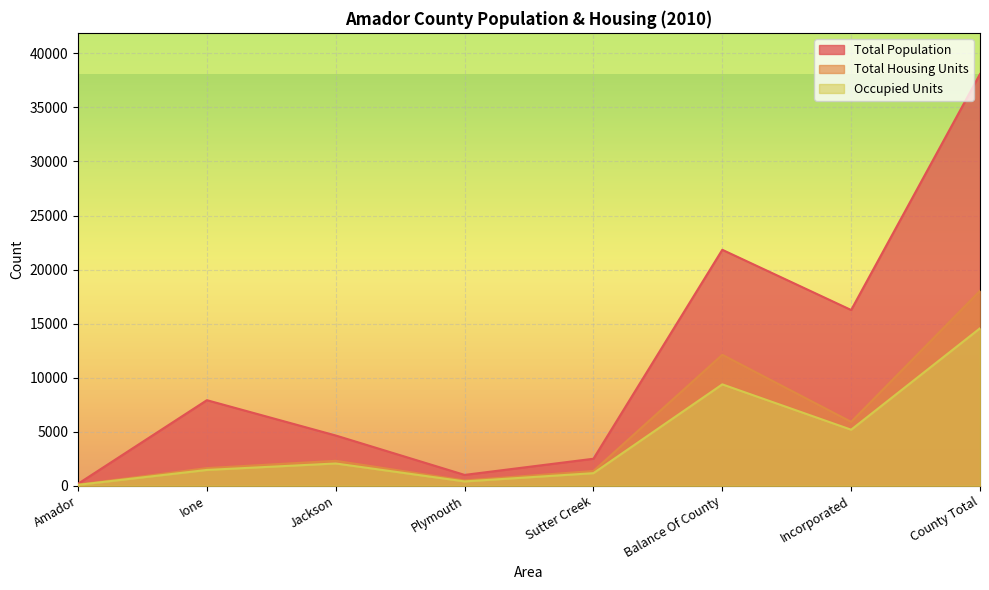

How many lines are shown in the chart?

3